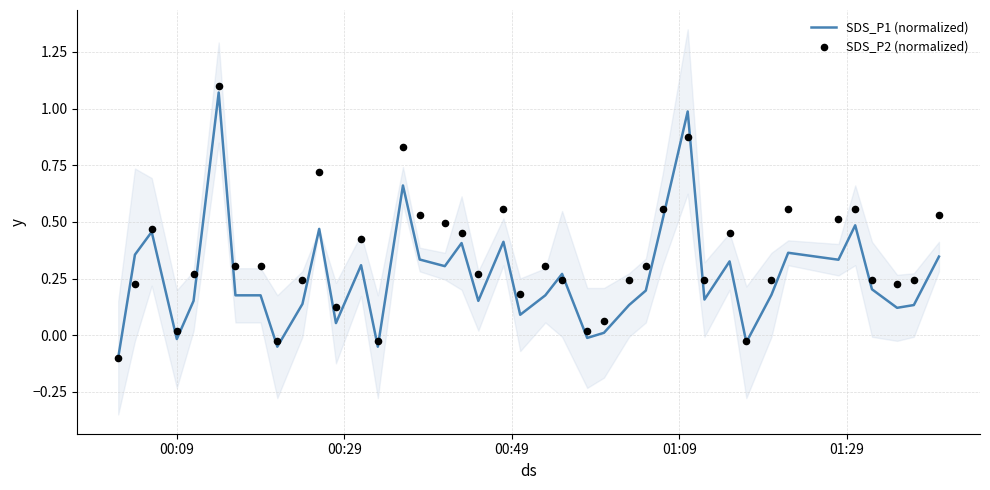

Which series has the largest Y range (max minus min)?

SDS_P2 (normalized)